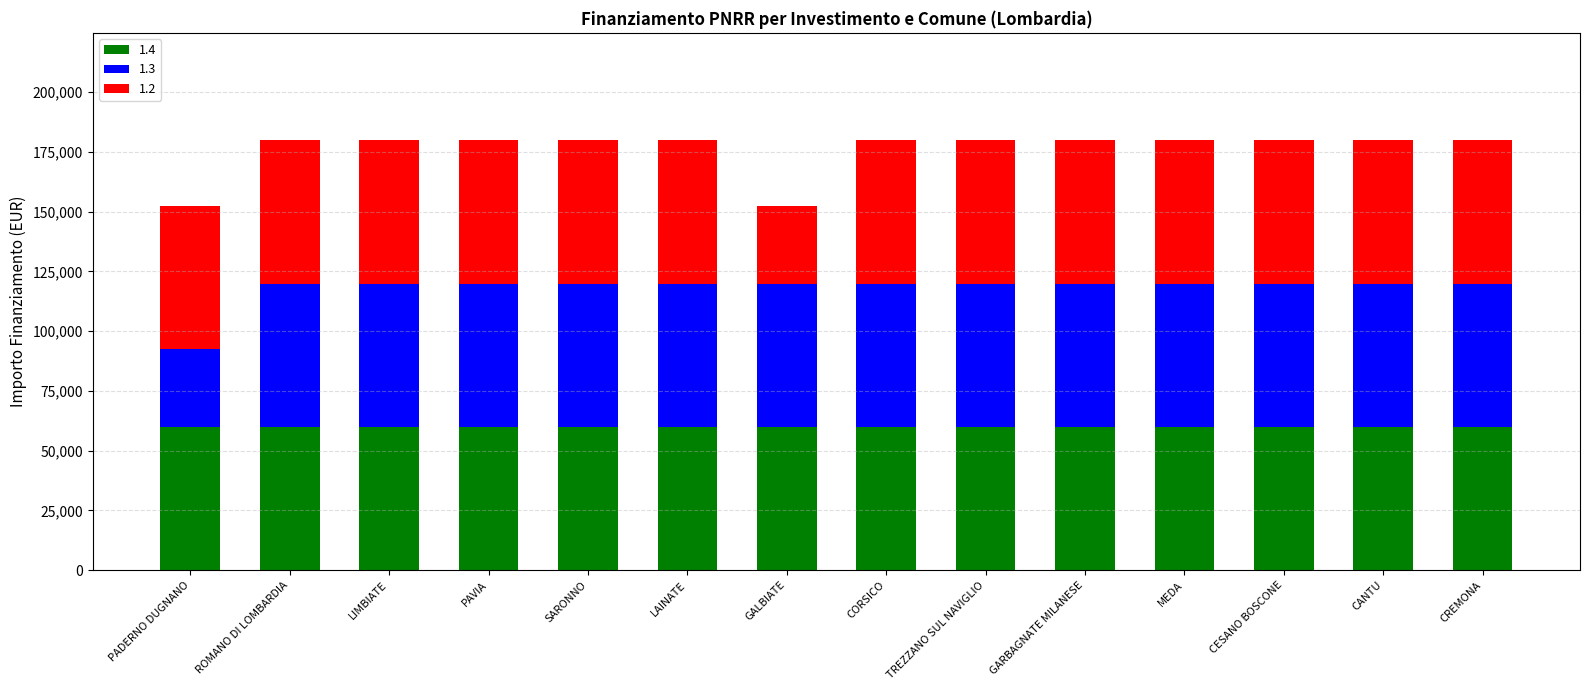

What is the highest value of the 1.4 series?

59966